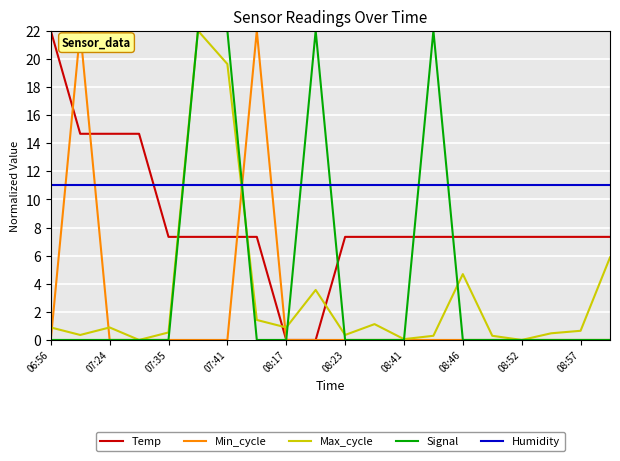

How many times do Max_cycle and Humidity cross each other?

2